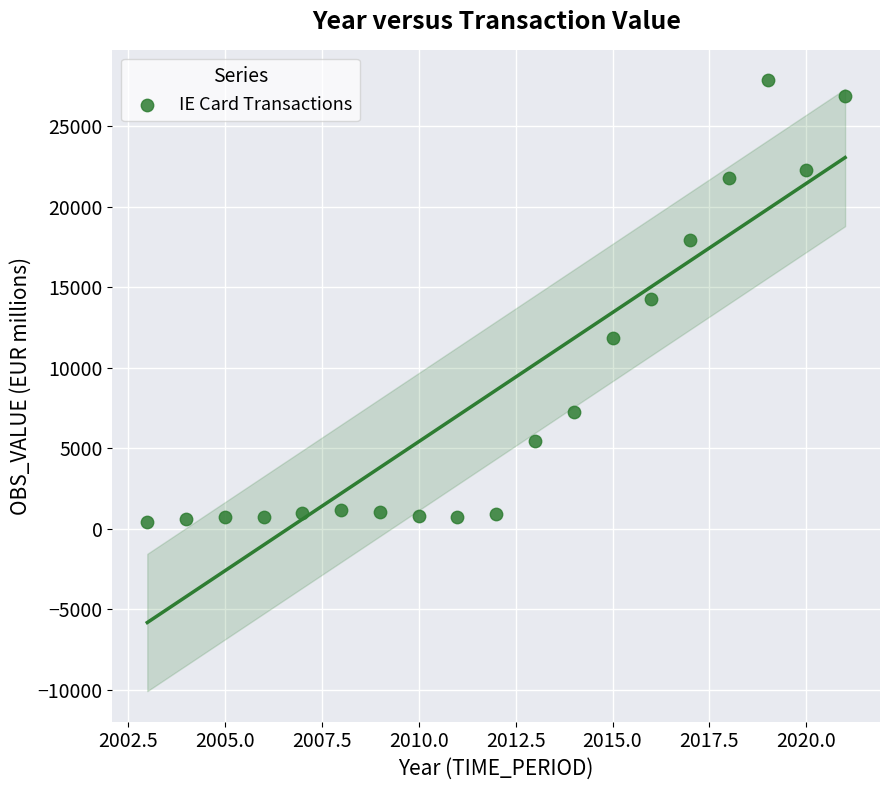

What is the range of X values (max minus min)?

18.0